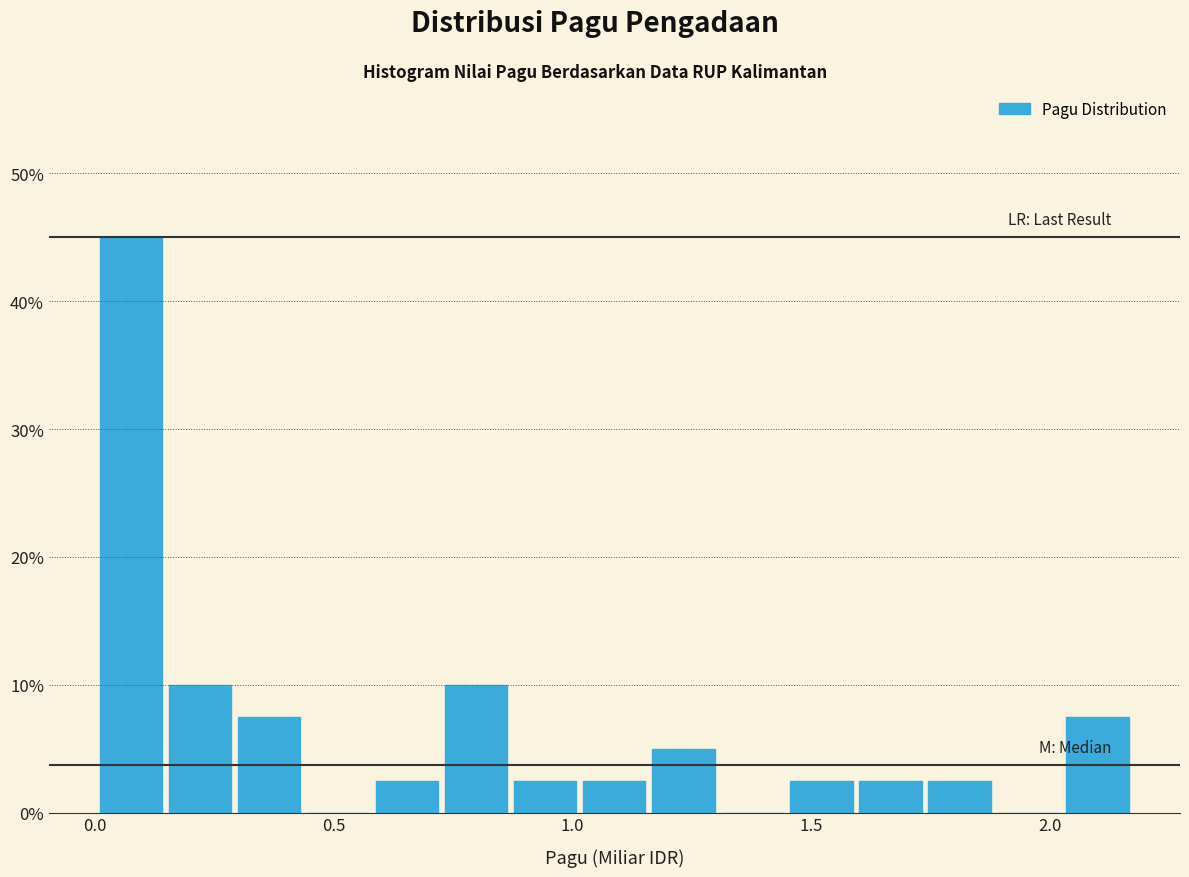

Around what value on the x-axis is the tallest bar? Give the approximate position of its centre, as read against the axis.

0.10